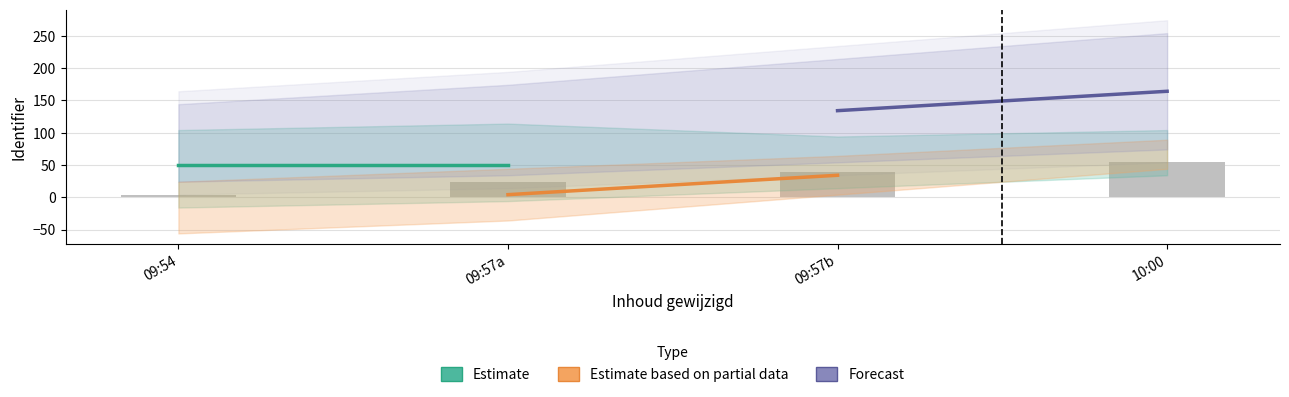

Is it true that the value at 09:57a is 24?

True